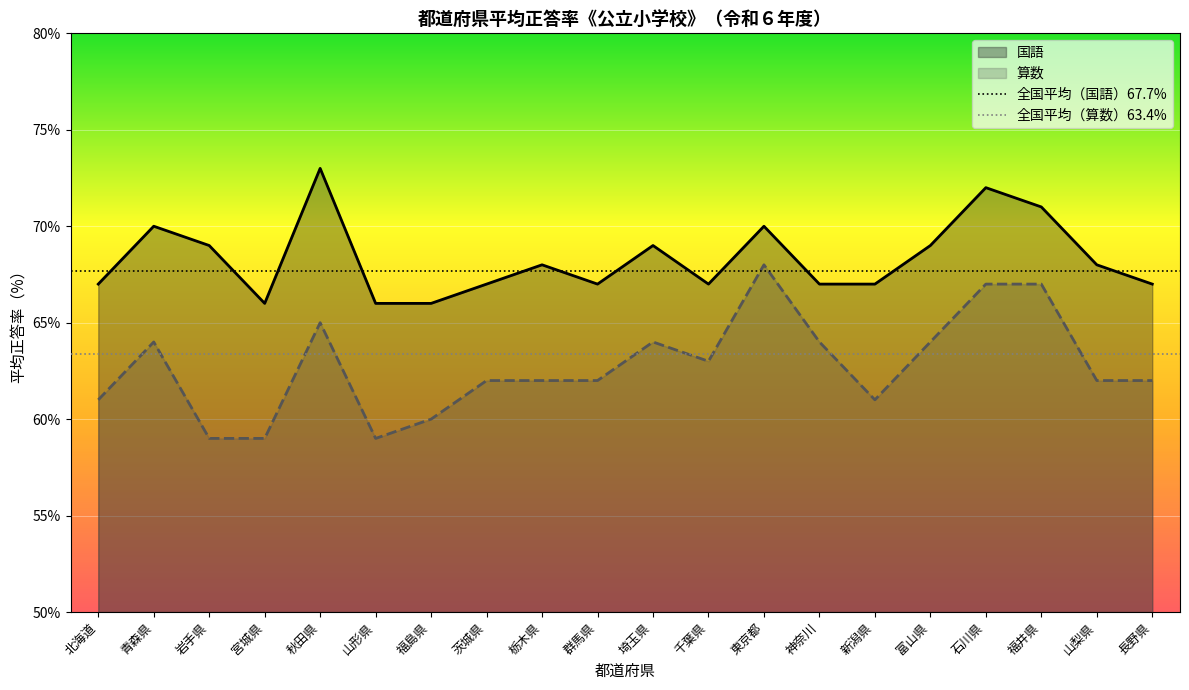

List the series in order of their overall mean, highest first.

国語, 算数